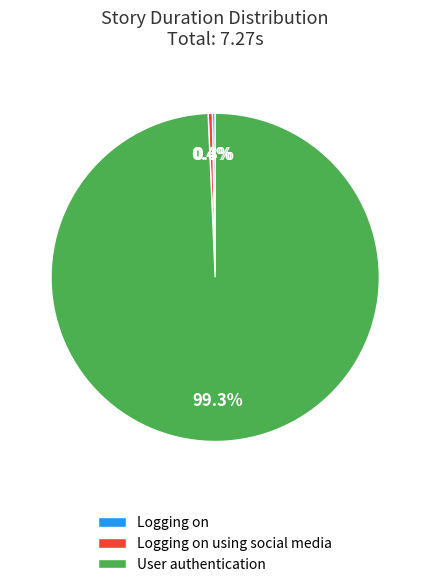

Which slice is the largest?

User authentication